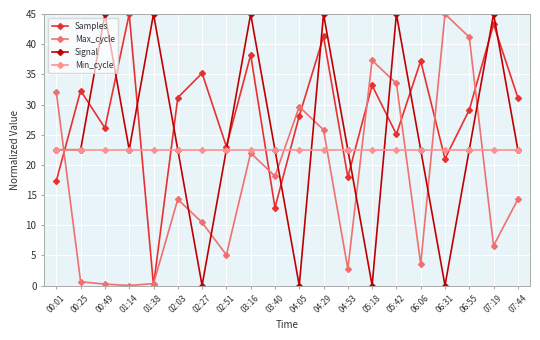

Which series has the largest total across all categories?

Samples